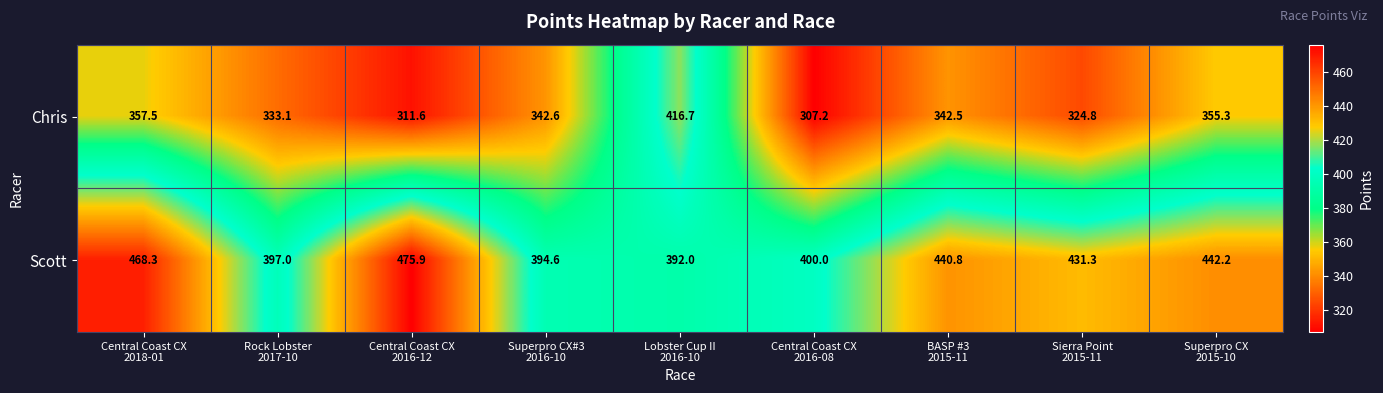

Which series has the widest spread of values?

Chris